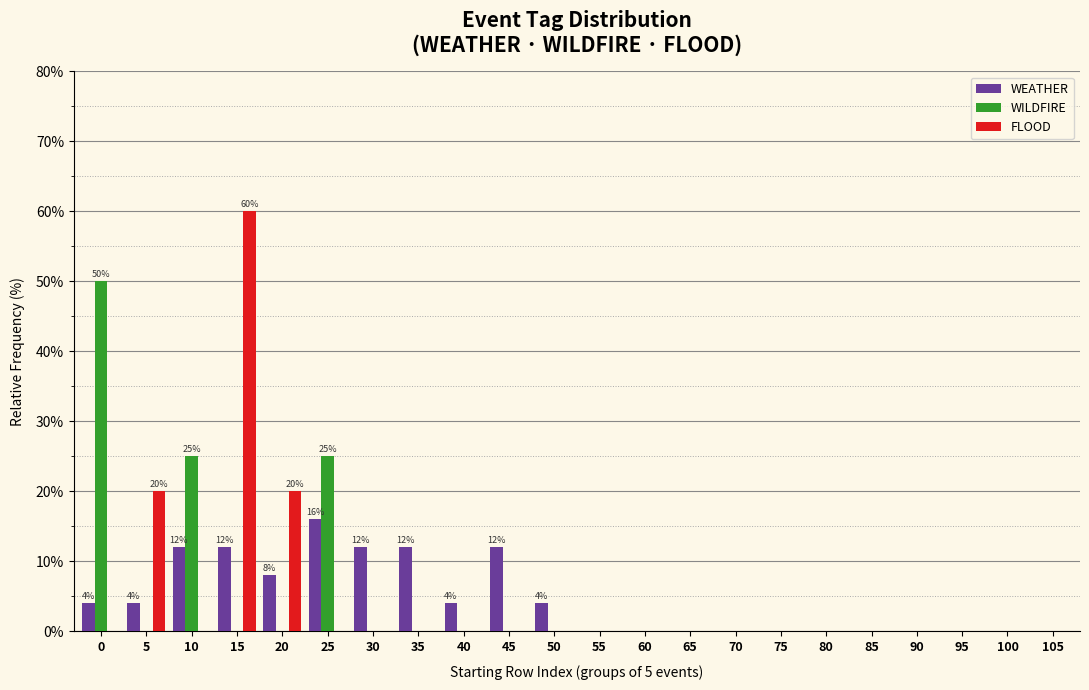

Between 35 and 65, which series saw the biggest shift?

WEATHER